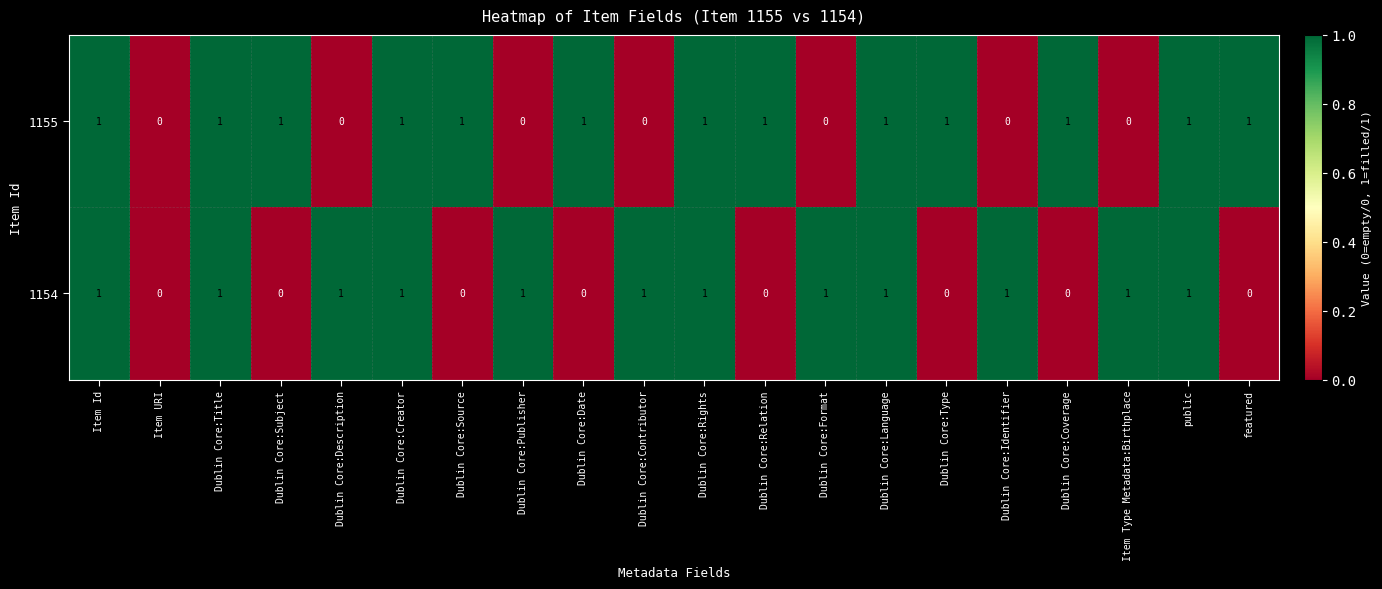

Which series changed the most between Dublin Core:Format and public?

1155